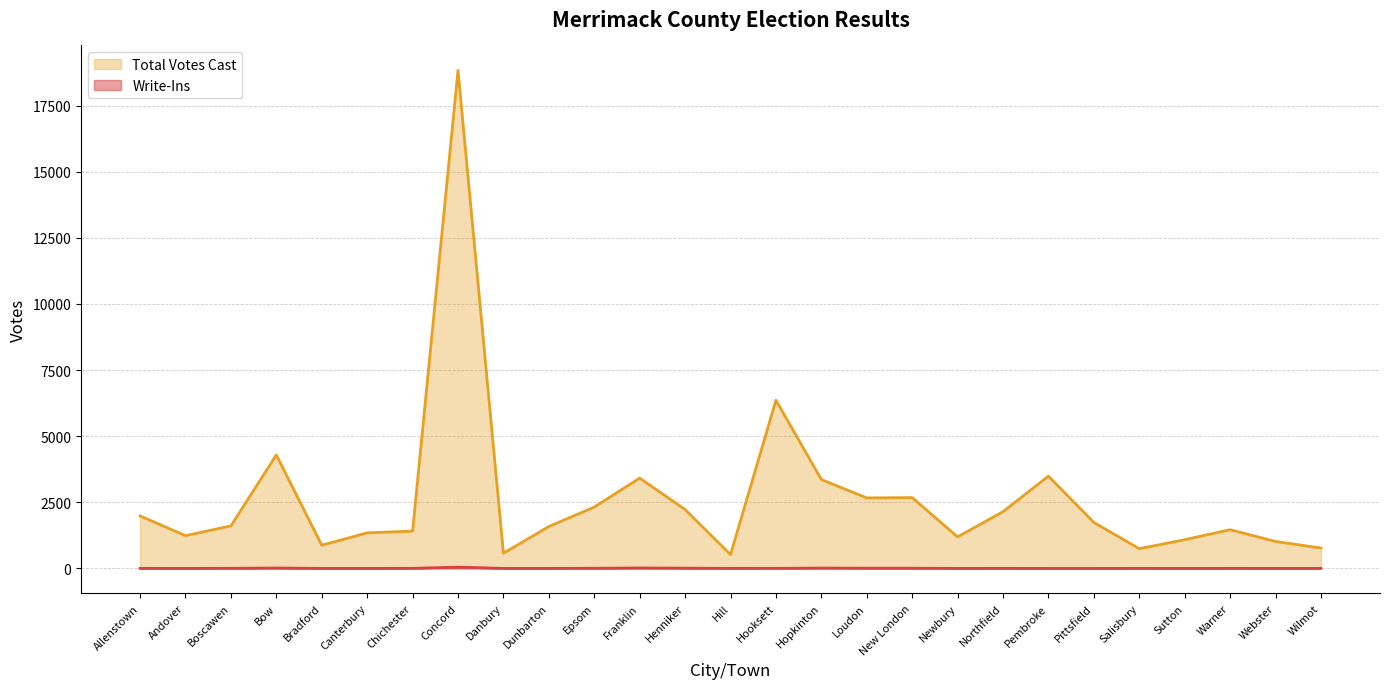

What position from the right is Pittsfield?

6